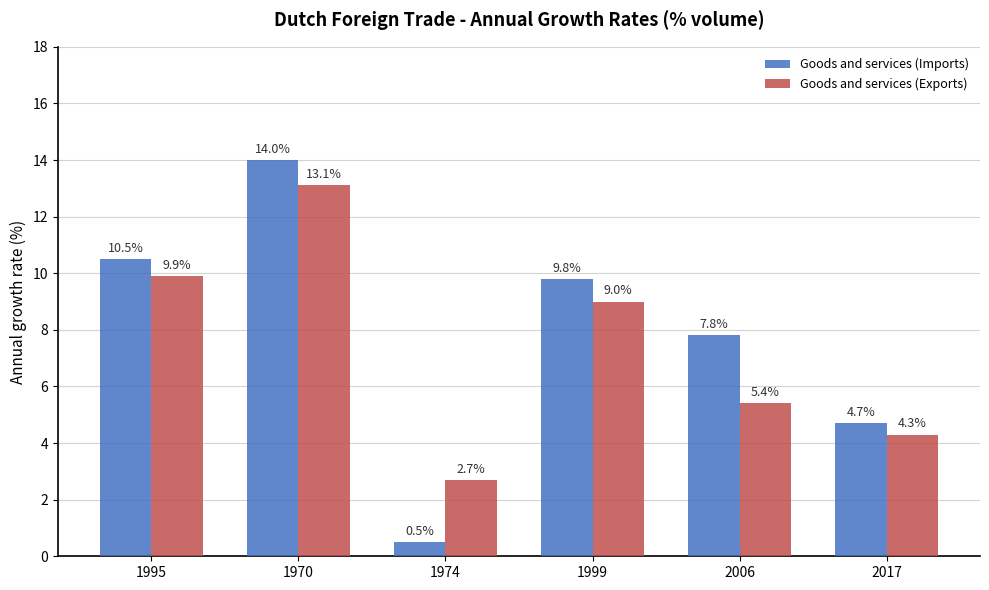

How many series are shown in this chart?

2